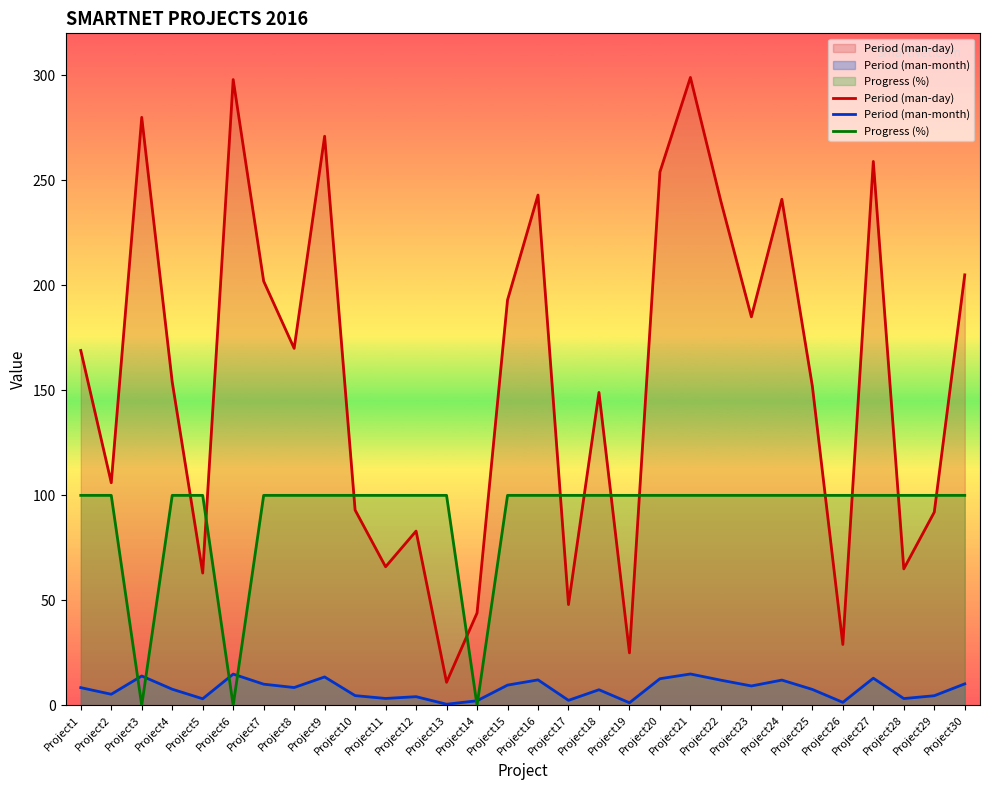

What is the sum of the Period (man-month) values at Project18 and Project23?

16.7